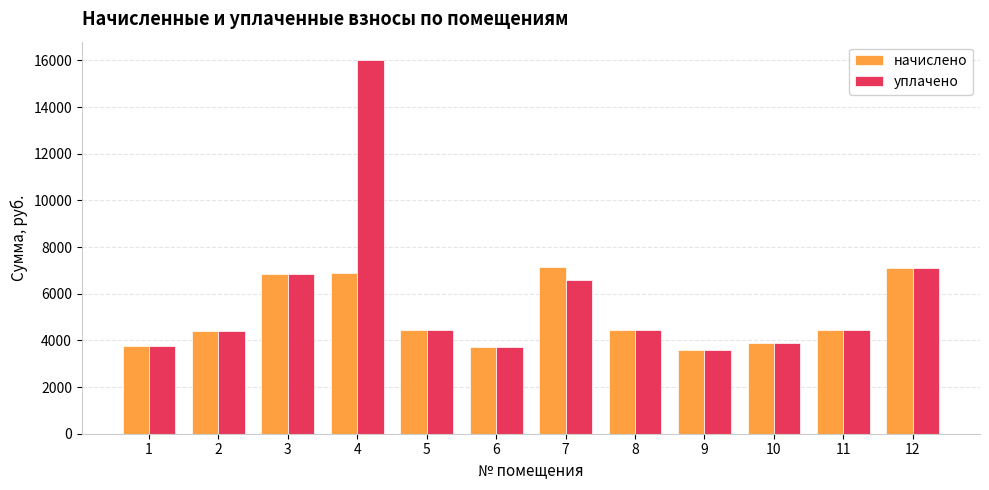

Is the value of уплачено at 4 greater than the value of начислено at 6?

Yes